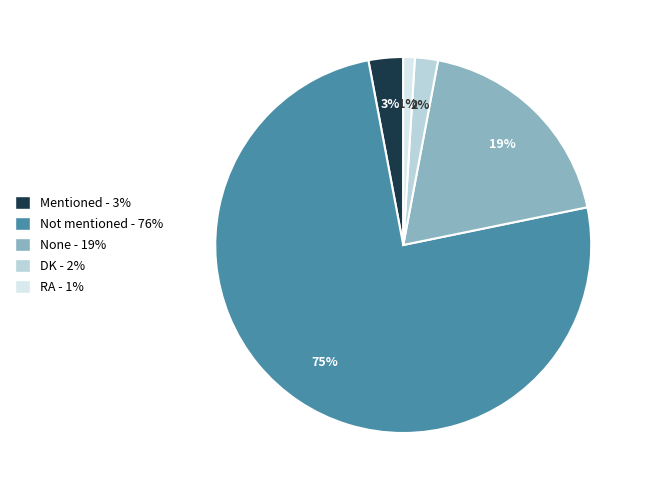

To the nearest percent, what is the difference between the Mentioned and RA slice percentages?

2%